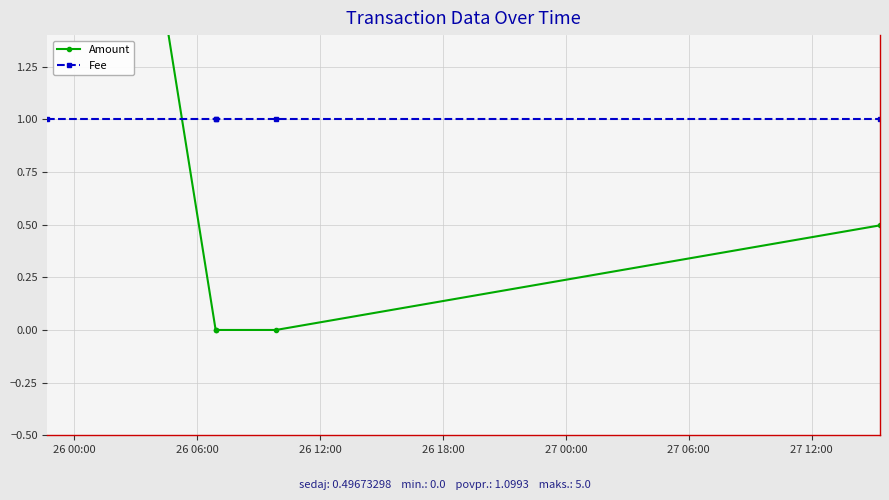

At which category does the chart reach its peak across all series?

26 00:00